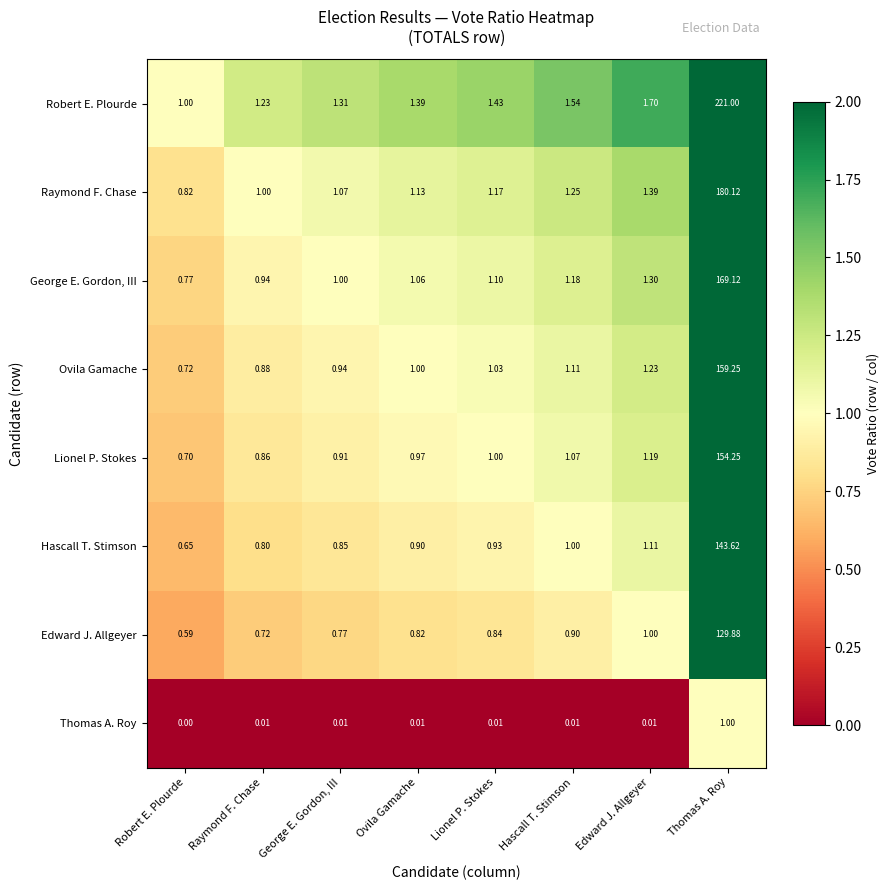

Which series has the widest spread of values?

Robert E. Plourde